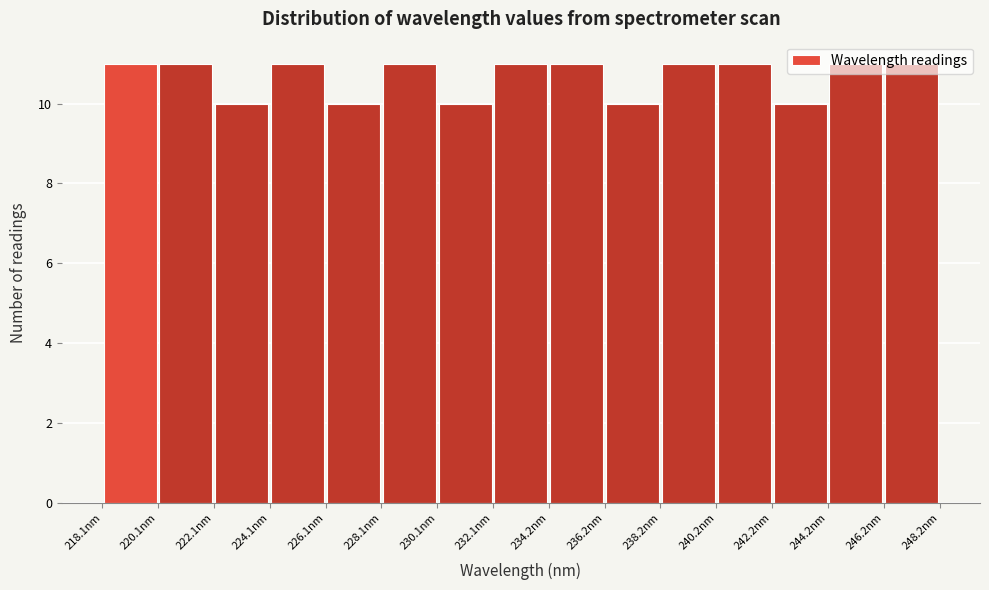

Reading left to right, list every bar in this chart as the range it spans on the x-axis followed by its height. Neither the bar edges nor the heights are printed on the chart, so give them approximately, as read against the axes.

218 to 220: 11
220 to 222: 11
222 to 224: 10
224 to 226: 11
226 to 228: 10
228 to 230: 11
230 to 232: 10
232 to 234: 11
234 to 236: 11
236 to 238: 10
238 to 240: 11
240 to 242: 11
242 to 244: 10
244 to 246: 11
246 to 248: 11